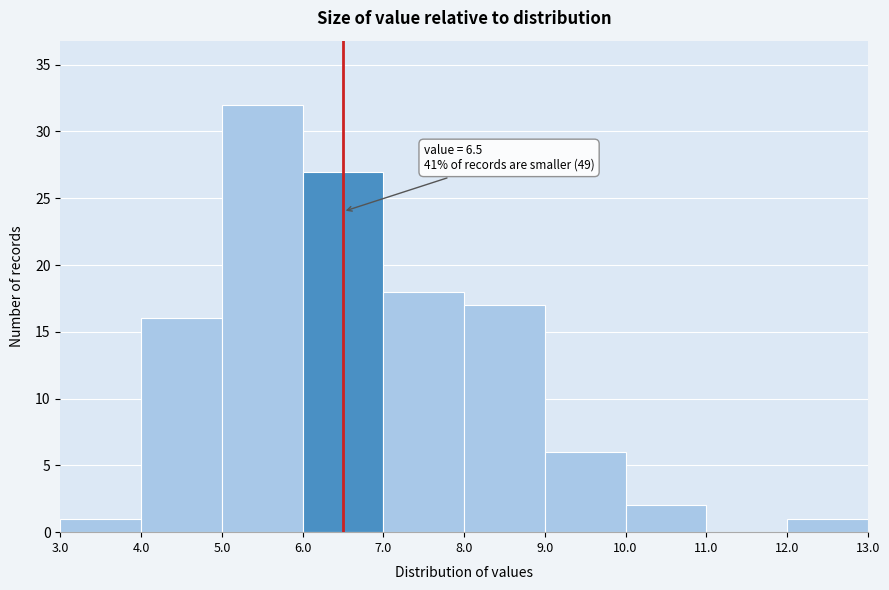

Which range on the x-axis has the tallest bar?

5.0 to 6.0